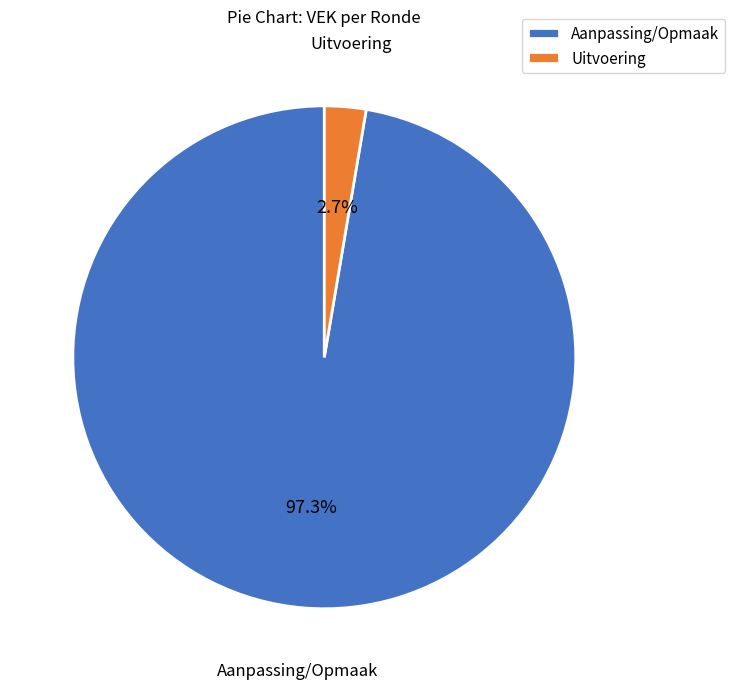

What percentage is NOT represented by Uitvoering?

97.3%